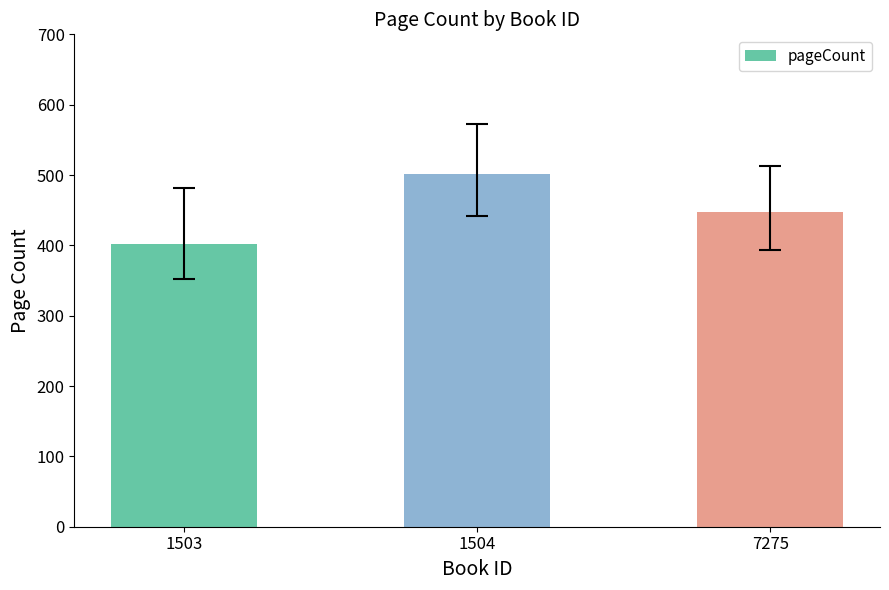

Reading left to right, transcribe all the data shown in this chart.

1503=402	1504=502	7275=448